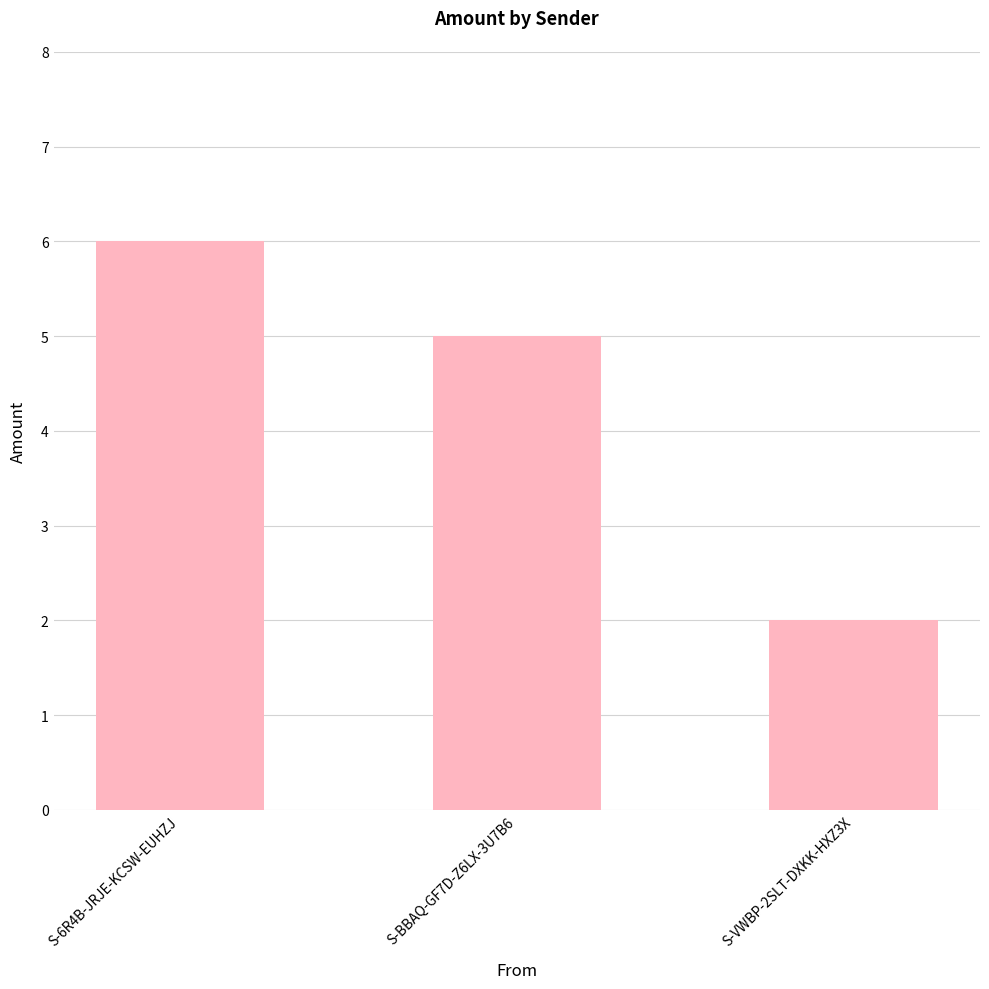

At which label does the data first exceed 5?

S-6R4B-JRJE-KCSW-EUHZJ